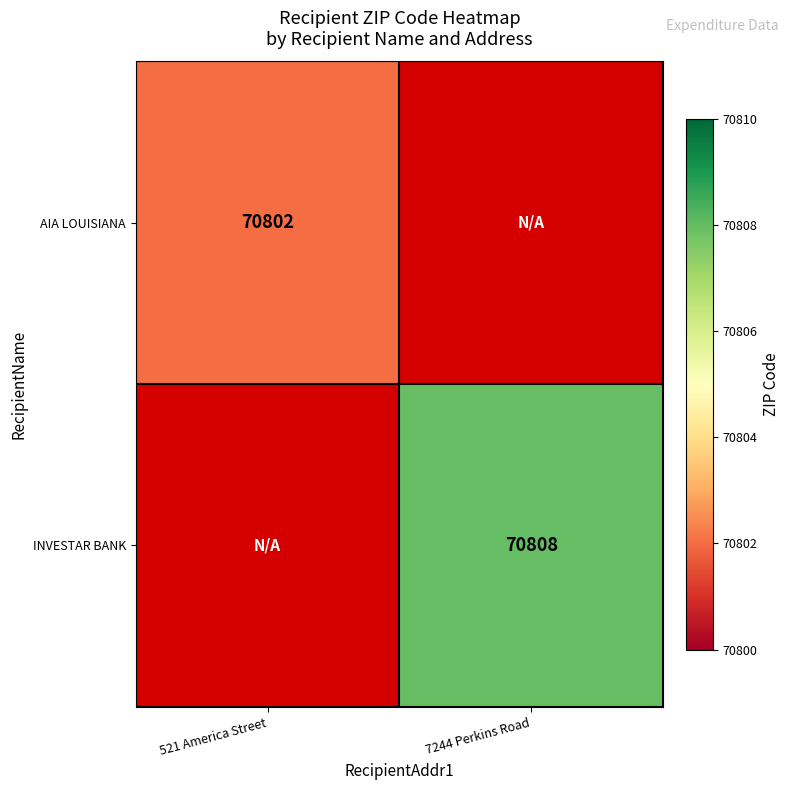

True or false: INVESTAR BANK has a value of 70808 at 7244 Perkins Road.

True